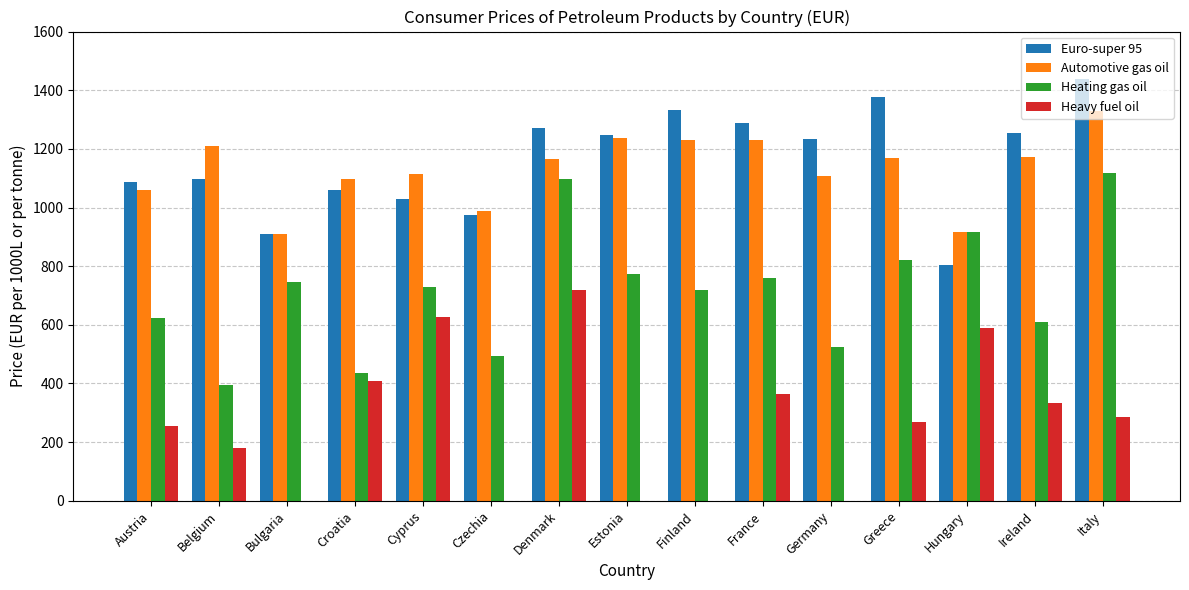

Is it true that Heating gas oil equals 728.7 at Cyprus?

True